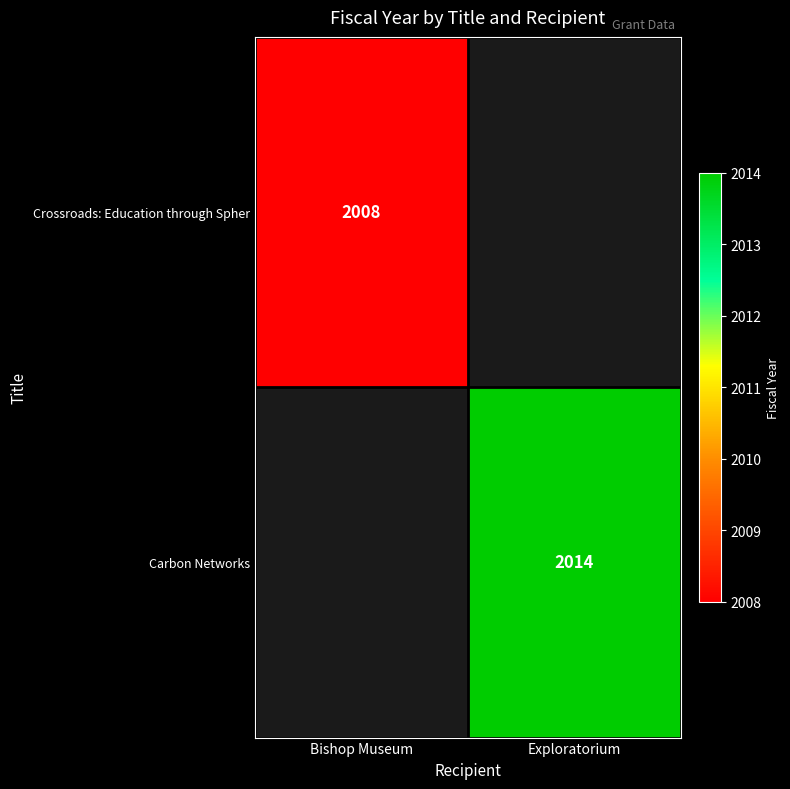

True or false: Carbon Networks has a value of 847 at Exploratorium.

False